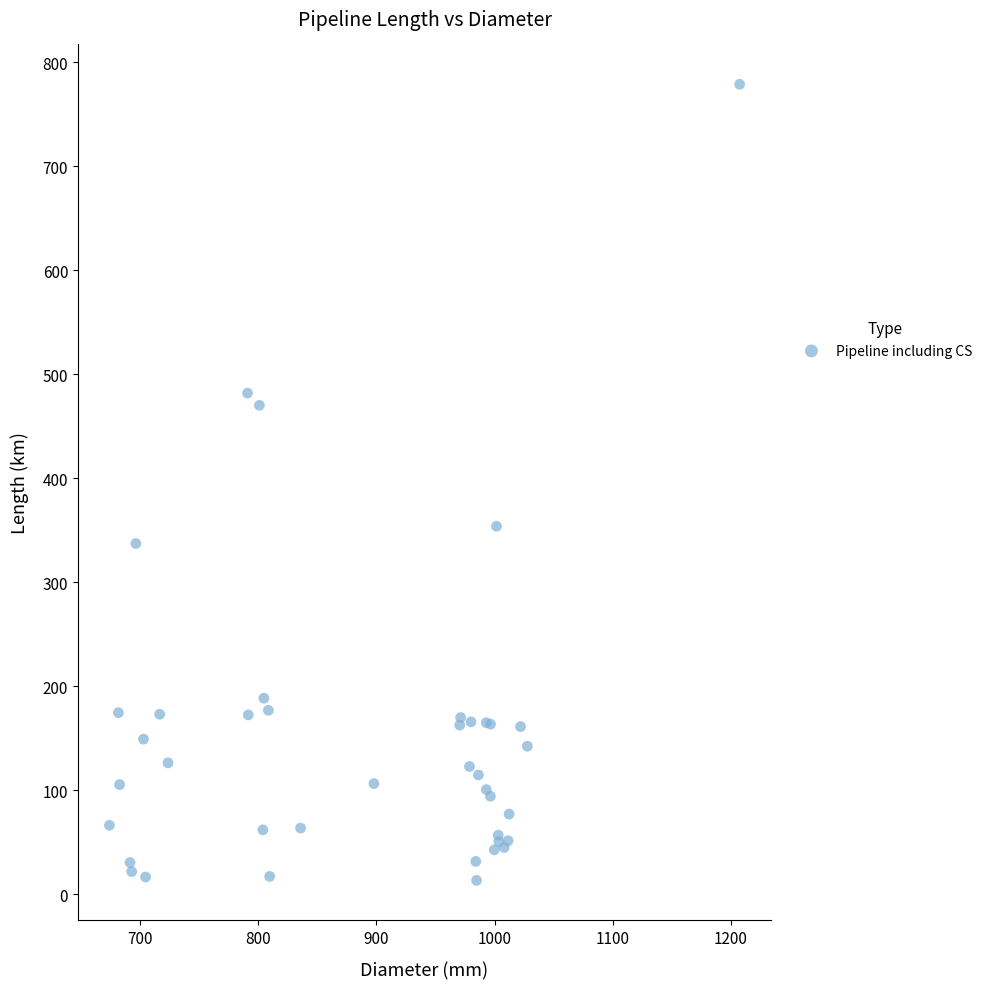

What Y value in the scatter plot is closest to 396?

353.8